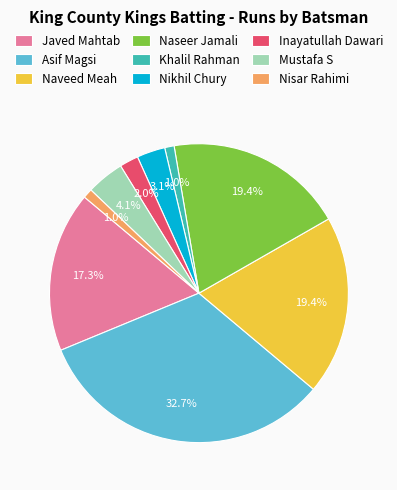

Count the number of slices in the pie.

9